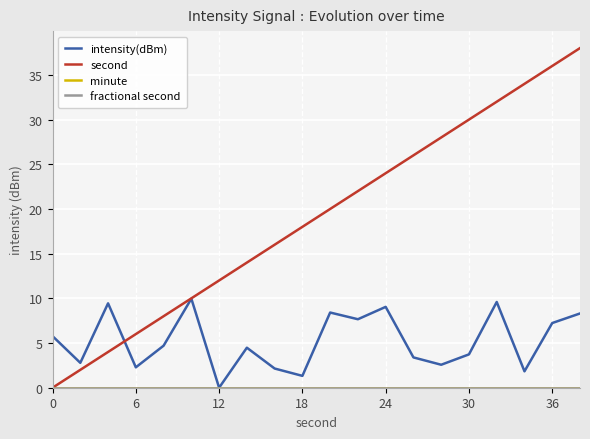

Is this an area chart (filled region under the line)?

No